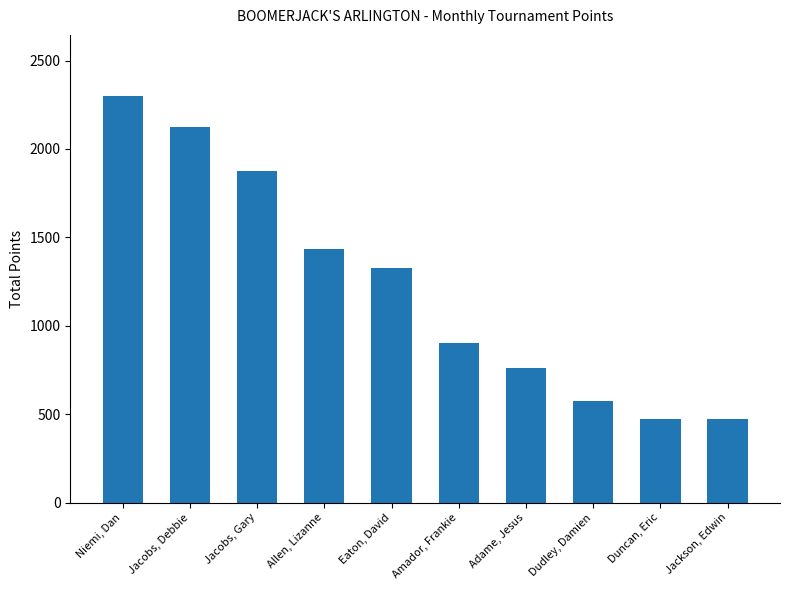

What is the maximum value shown in the chart?

2300